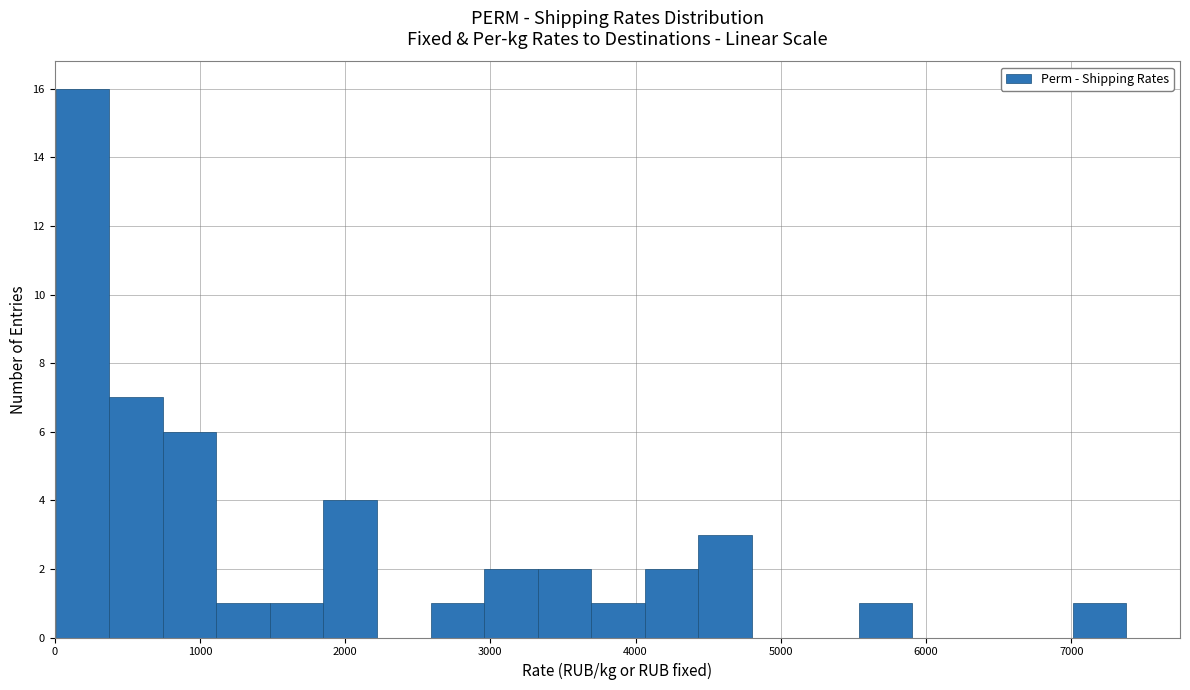

Read against the x-axis, roughly where is the centre of the tallest bar?

200